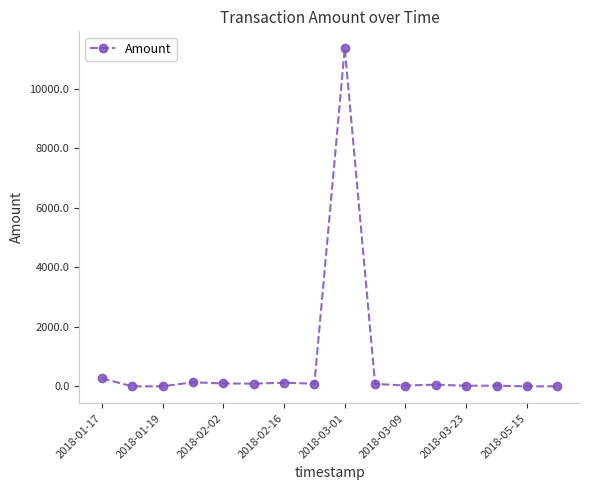

What is the difference between the maximum and second lowest values?

11358.8